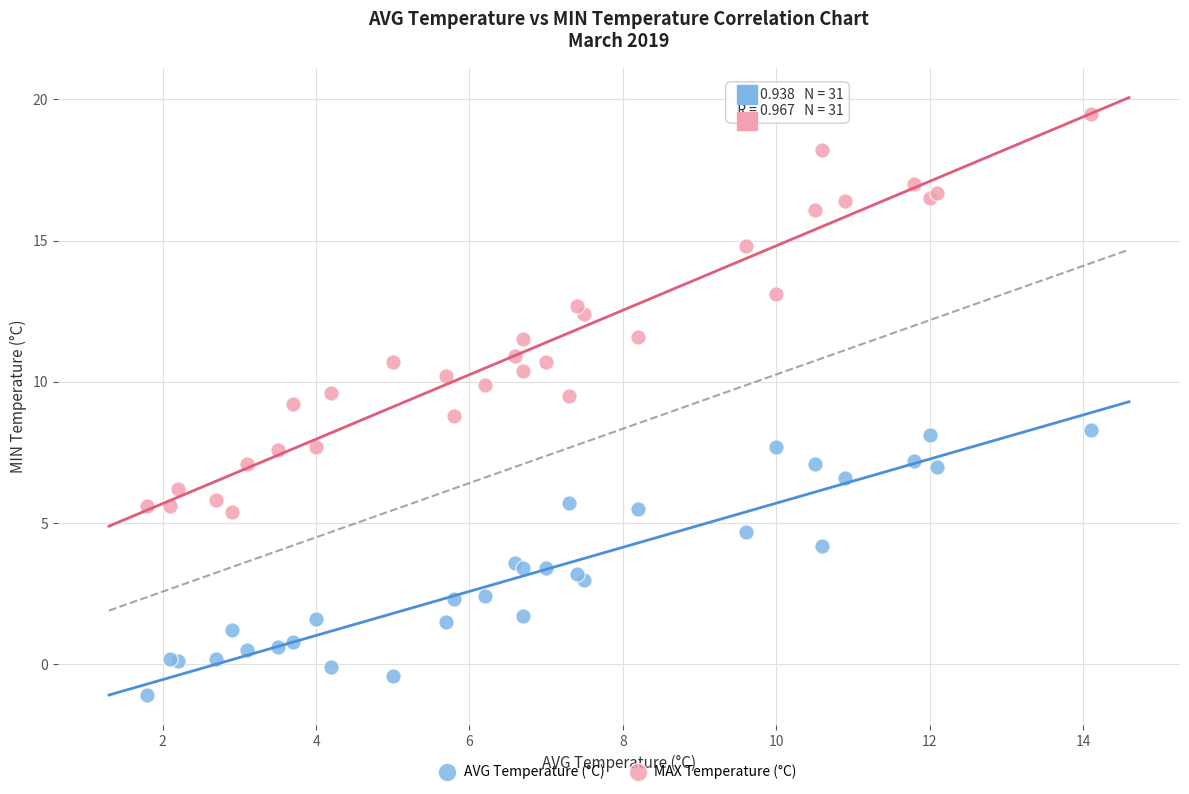

Which series has the largest Y range (max minus min)?

MAX Temperature (°C)